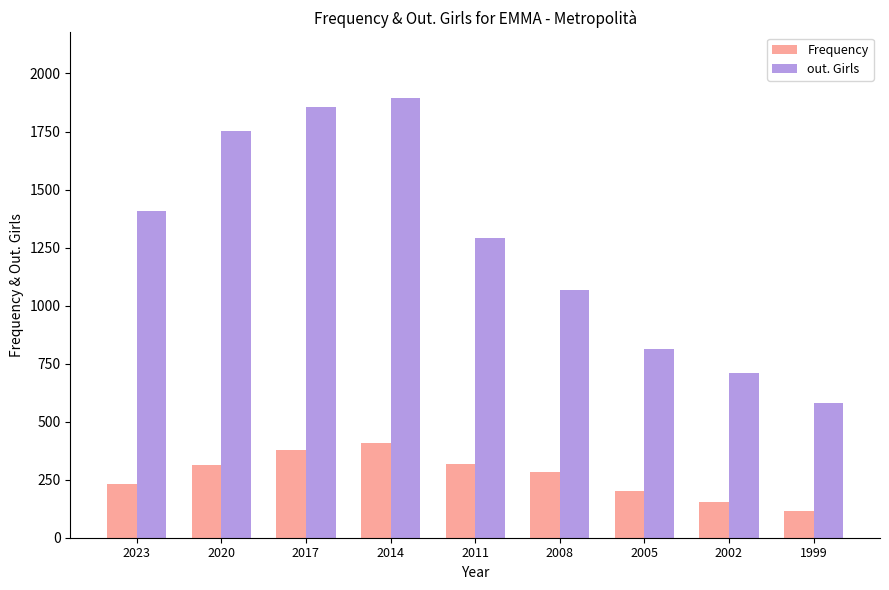

Where does the out. Girls series first go above 1291?

2023